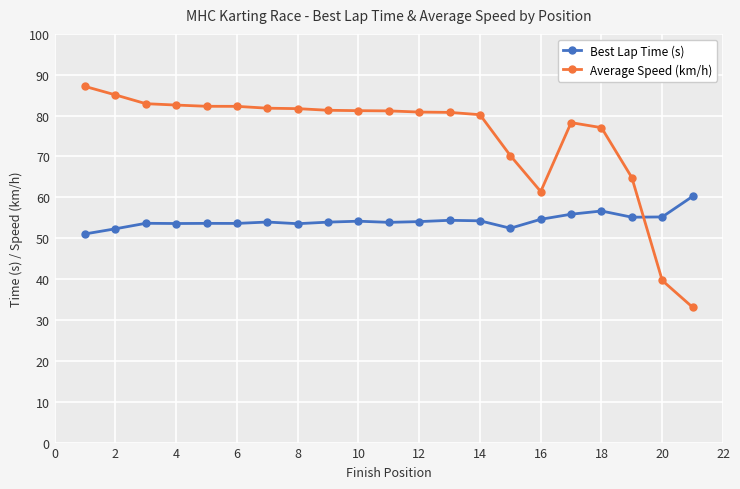

Does the chart display data point markers on the line(s)?

Yes